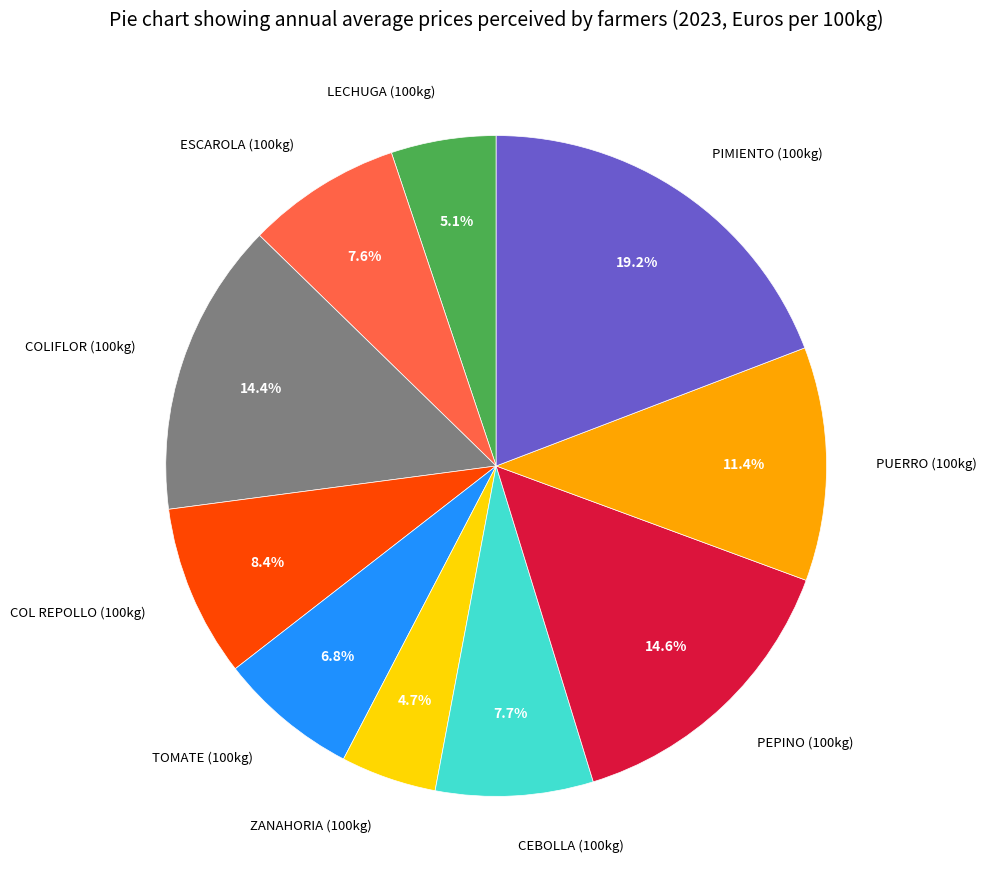

Is there any slice that represents more than half of the pie?

No